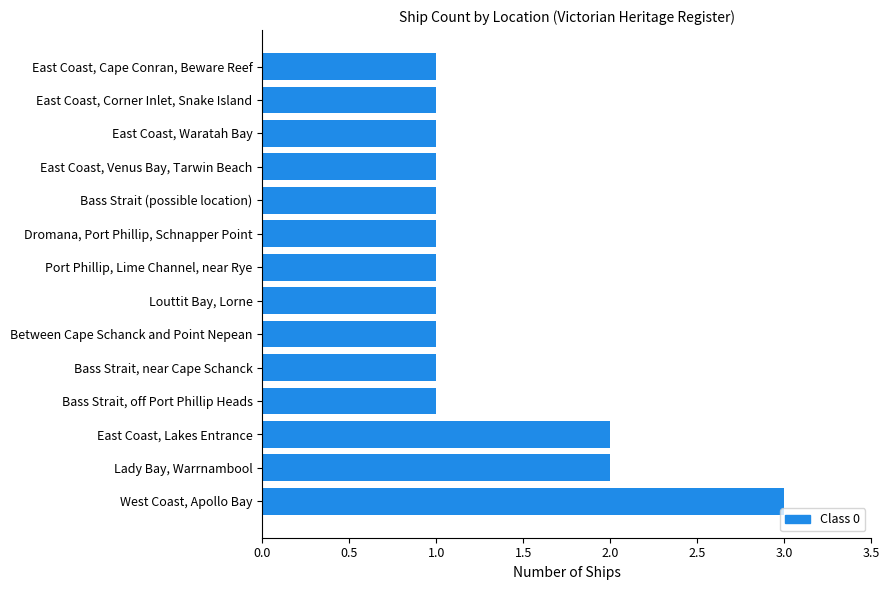

True or false: the data shows 2 at Lady Bay, Warrnambool.

True